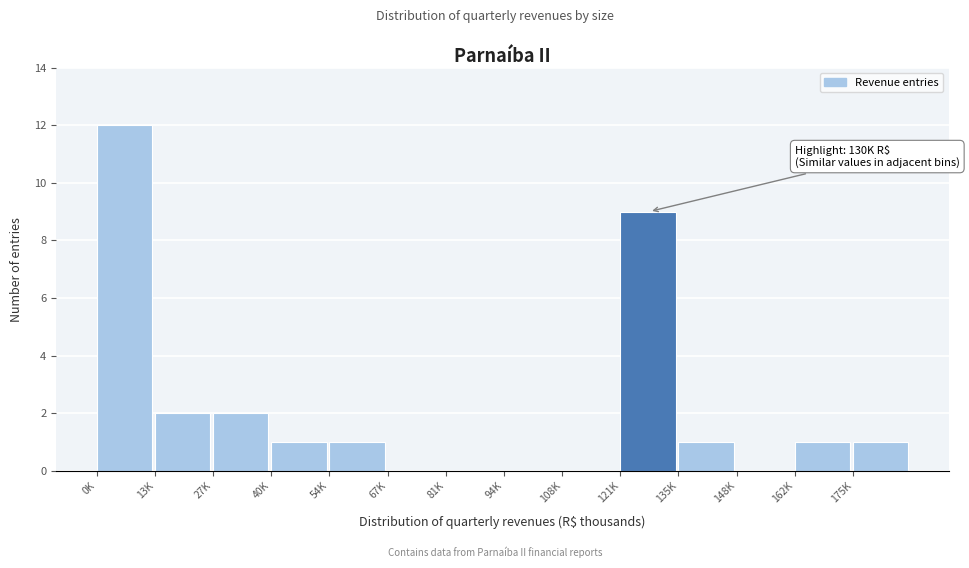

Reading left to right, transcribe all the data shown in this chart.

0K=12	13K=2	27K=2	40K=1	54K=1	67K=0	81K=0	94K=0	108K=0	121K=9	135K=1	148K=0	162K=1	175K=1